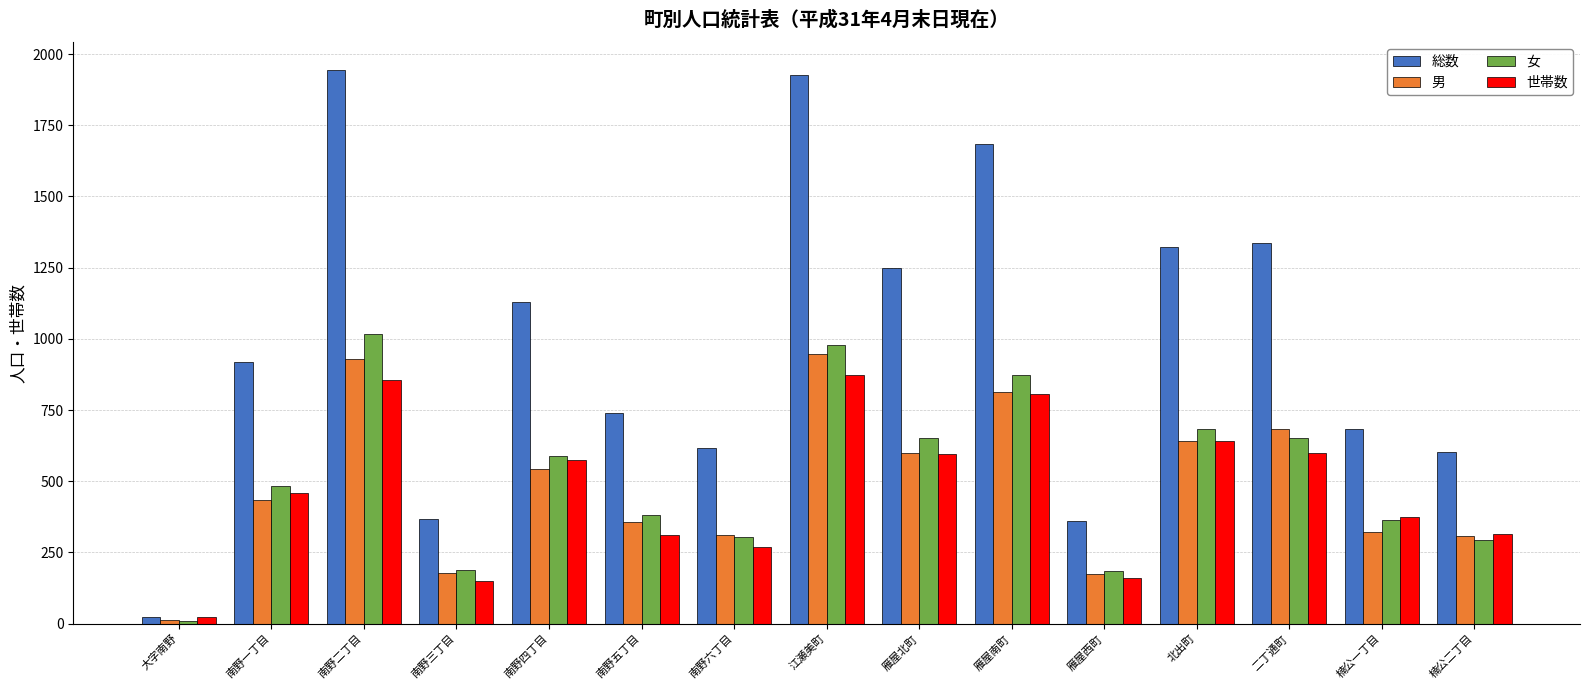

What is the label of the 5th bar from the right?

雁屋西町